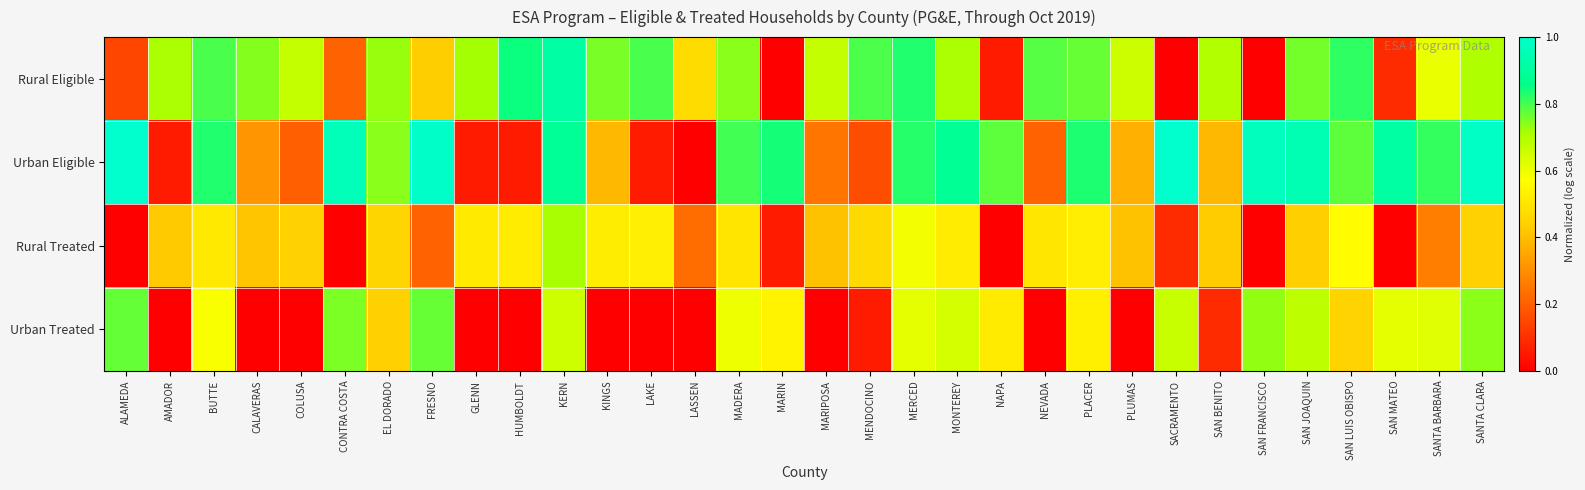

Reading right to left, list all the values displayed in this chart.

Rural Eligible: SANTA CLARA=0.7	SANTA BARBARA=0.6	SAN MATEO=0.1	SAN LUIS OBISPO=0.8	SAN JOAQUIN=0.8	SAN FRANCISCO=0.0	SAN BENITO=0.7	SACRAMENTO=0.0	PLUMAS=0.7	PLACER=0.8	NEVADA=0.8	NAPA=0.1	MONTEREY=0.7	MERCED=0.8	MENDOCINO=0.8	MARIPOSA=0.7	MARIN=0.0	MADERA=0.7	LASSEN=0.5	LAKE=0.8	KINGS=0.8	KERN=0.9	HUMBOLDT=0.8	GLENN=0.7	FRESNO=0.4	EL DORADO=0.7	CONTRA COSTA=0.2	COLUSA=0.7	CALAVERAS=0.7	BUTTE=0.8	AMADOR=0.7	ALAMEDA=0.2
Urban Eligible: SANTA CLARA=1.0	SANTA BARBARA=0.8	SAN MATEO=0.9	SAN LUIS OBISPO=0.8	SAN JOAQUIN=0.9	SAN FRANCISCO=1.0	SAN BENITO=0.4	SACRAMENTO=1.0	PLUMAS=0.4	PLACER=0.8	NEVADA=0.2	NAPA=0.8	MONTEREY=0.9	MERCED=0.8	MENDOCINO=0.2	MARIPOSA=0.2	MARIN=0.8	MADERA=0.8	LASSEN=0.0	LAKE=0.1	KINGS=0.4	KERN=0.9	HUMBOLDT=0.1	GLENN=0.1	FRESNO=1.0	EL DORADO=0.7	CONTRA COSTA=1.0	COLUSA=0.2	CALAVERAS=0.3	BUTTE=0.8	AMADOR=0.1	ALAMEDA=1.0
Rural Treated: SANTA CLARA=0.4	SANTA BARBARA=0.3	SAN MATEO=0.0	SAN LUIS OBISPO=0.6	SAN JOAQUIN=0.4	SAN FRANCISCO=0.0	SAN BENITO=0.4	SACRAMENTO=0.1	PLUMAS=0.4	PLACER=0.5	NEVADA=0.5	NAPA=0.0	MONTEREY=0.5	MERCED=0.6	MENDOCINO=0.5	MARIPOSA=0.4	MARIN=0.1	MADERA=0.5	LASSEN=0.2	LAKE=0.5	KINGS=0.5	KERN=0.7	HUMBOLDT=0.5	GLENN=0.5	FRESNO=0.2	EL DORADO=0.5	CONTRA COSTA=0.0	COLUSA=0.4	CALAVERAS=0.4	BUTTE=0.5	AMADOR=0.4	ALAMEDA=0.0
Urban Treated: SANTA CLARA=0.7	SANTA BARBARA=0.6	SAN MATEO=0.6	SAN LUIS OBISPO=0.5	SAN JOAQUIN=0.7	SAN FRANCISCO=0.7	SAN BENITO=0.1	SACRAMENTO=0.7	PLUMAS=0.0	PLACER=0.5	NEVADA=0.0	NAPA=0.5	MONTEREY=0.6	MERCED=0.6	MENDOCINO=0.1	MARIPOSA=0.0	MARIN=0.5	MADERA=0.6	LASSEN=0.0	LAKE=0.0	KINGS=0.0	KERN=0.7	HUMBOLDT=0.0	GLENN=0.0	FRESNO=0.8	EL DORADO=0.4	CONTRA COSTA=0.8	COLUSA=0.0	CALAVERAS=0.0	BUTTE=0.6	AMADOR=0.0	ALAMEDA=0.8